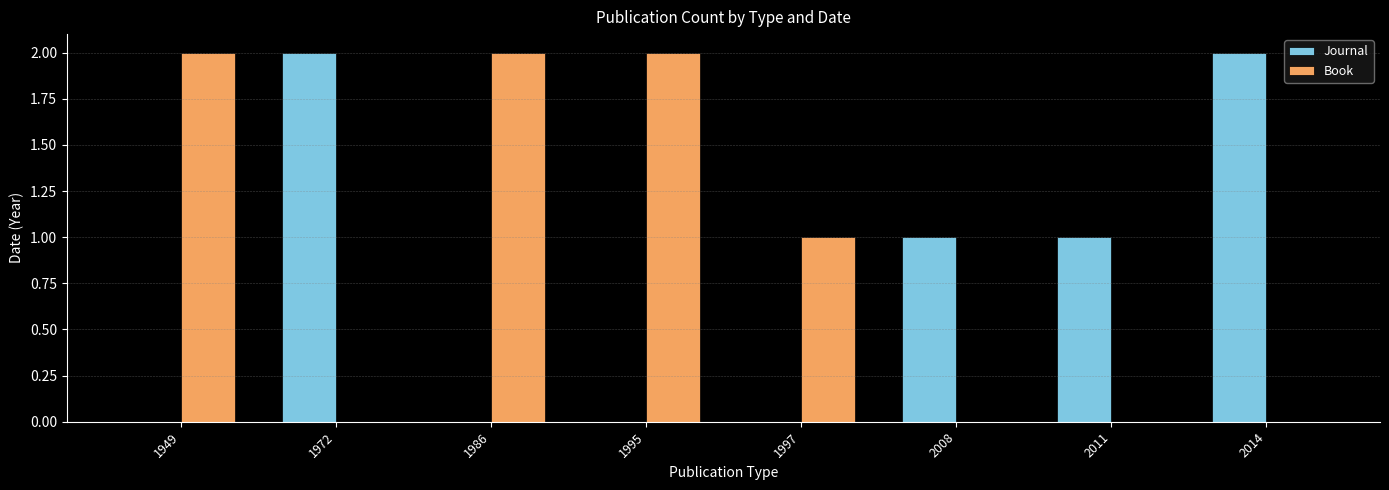

Is the value of Book at 1997 greater than the value of Journal at 1997?

Yes